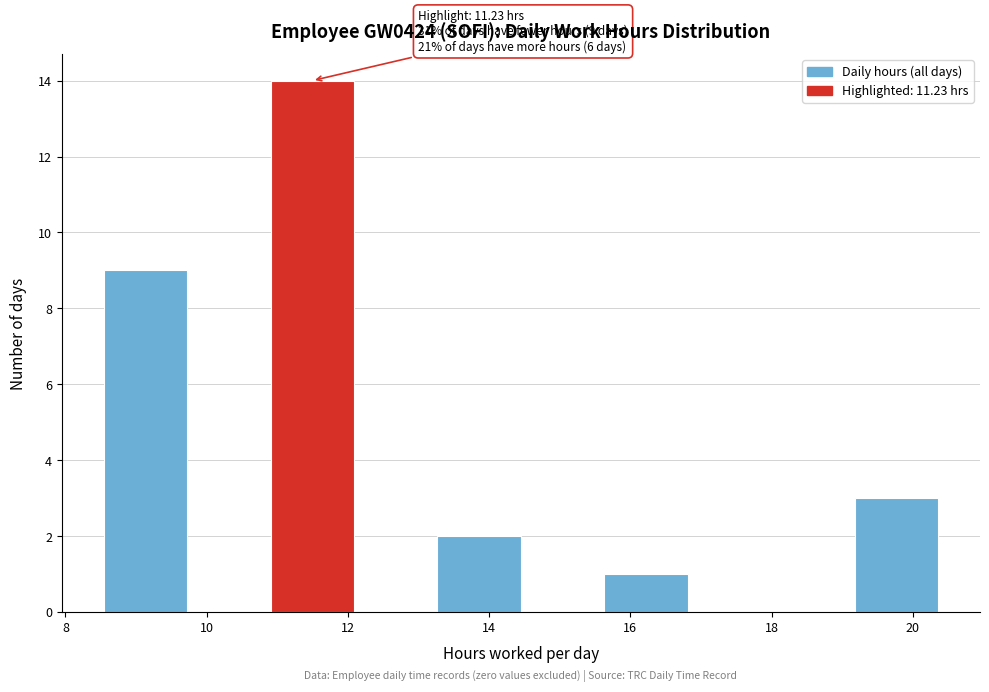

Which range on the x-axis has the tallest bar?

11.0 to 12.0